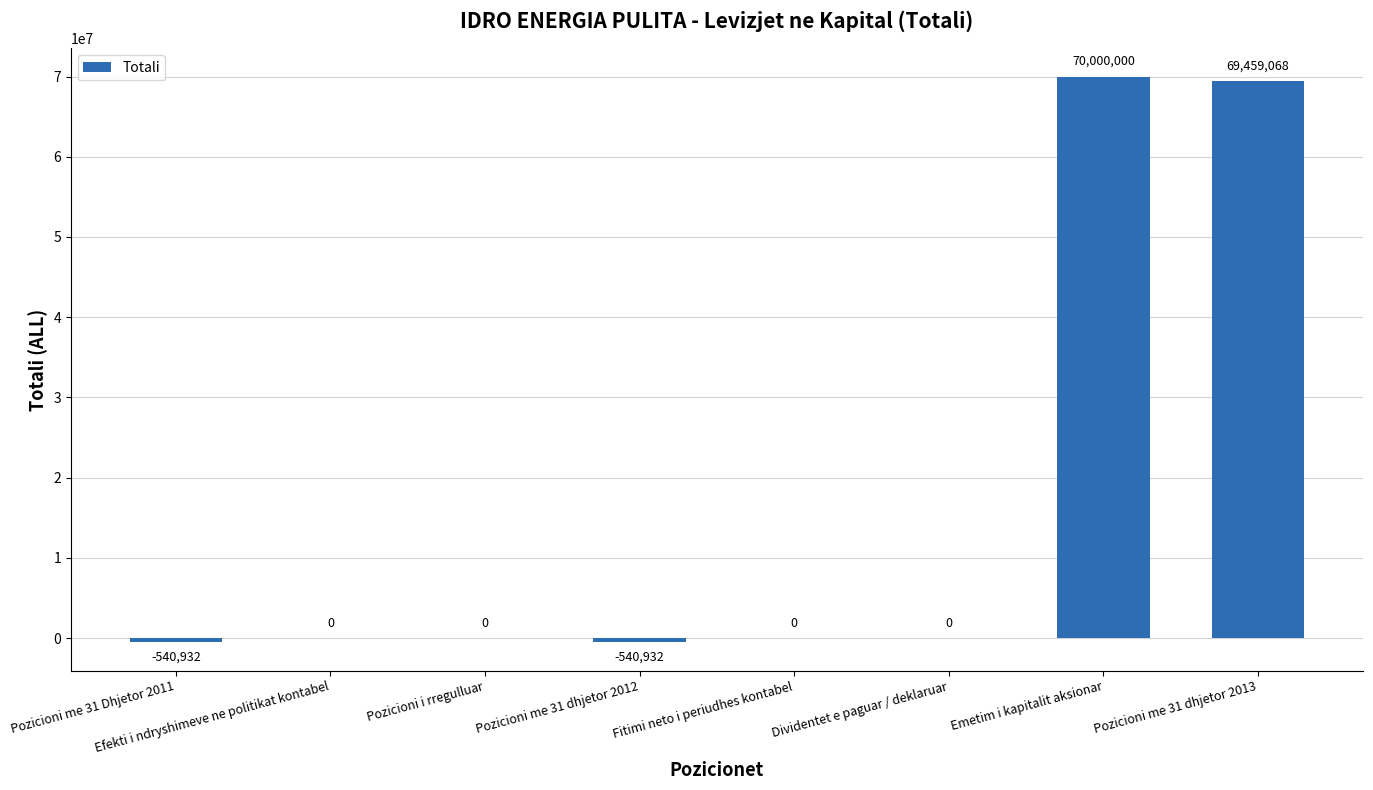

What is the maximum value shown in the chart?

70000000